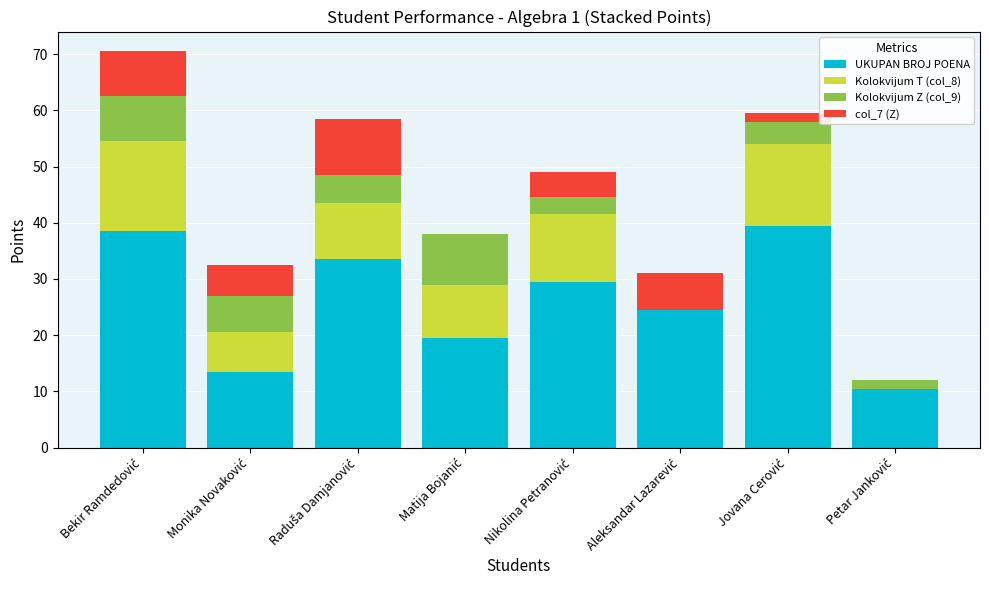

Which series has the largest total across all categories?

UKUPAN BROJ POENA